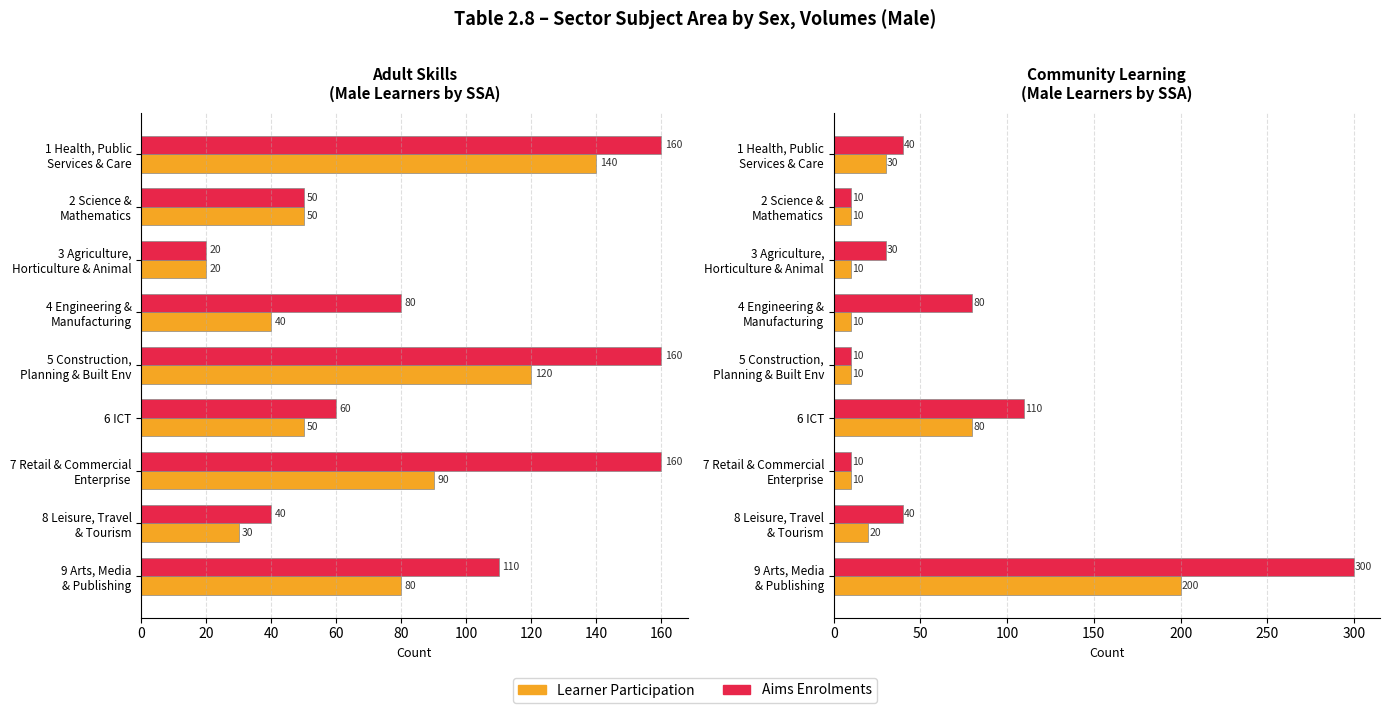

How many values in the Aims Enrolments series are below 40?

4